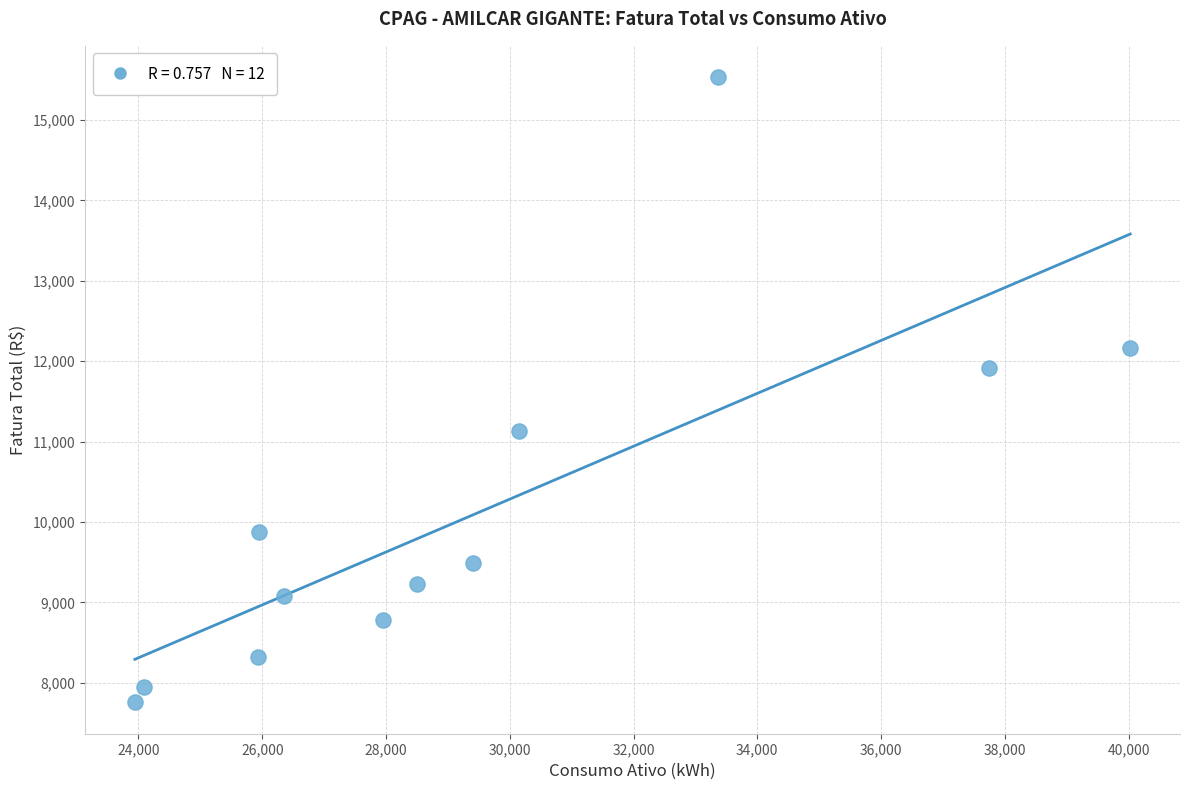

What is the average X value?

29448.9